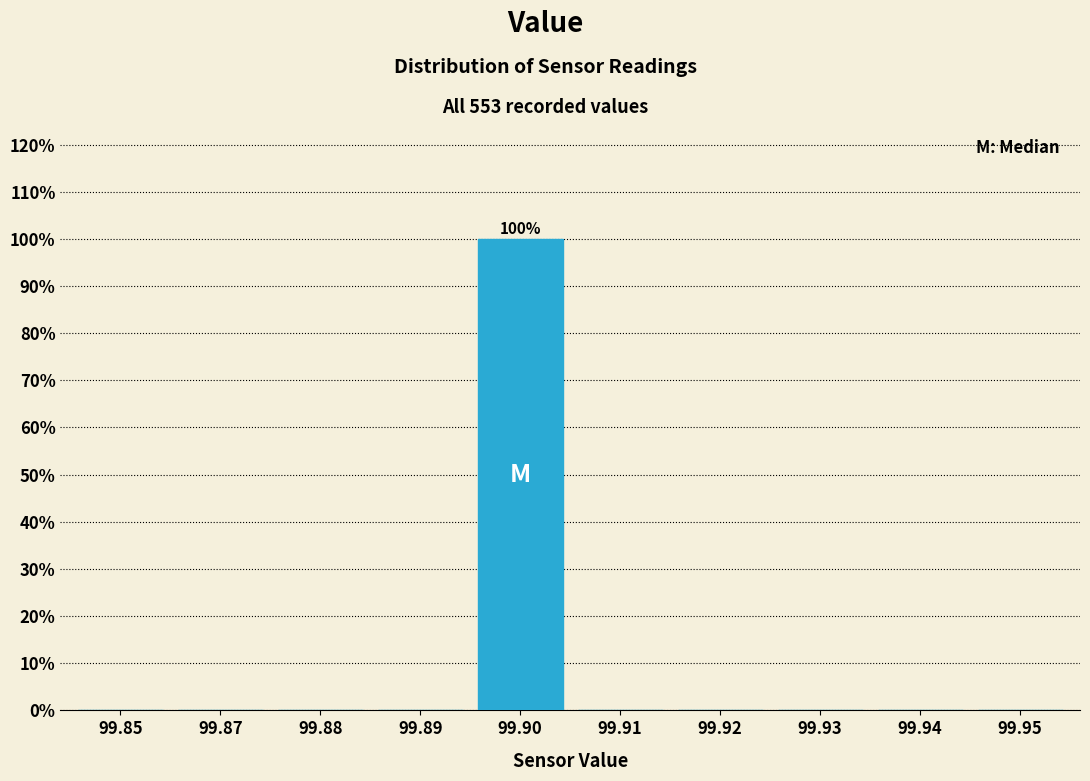

Reading left to right, extract all data points from this chart.

99.85=0	99.87=0	99.88=0	99.89=0	99.90=100	99.91=0	99.92=0	99.93=0	99.94=0	99.95=0